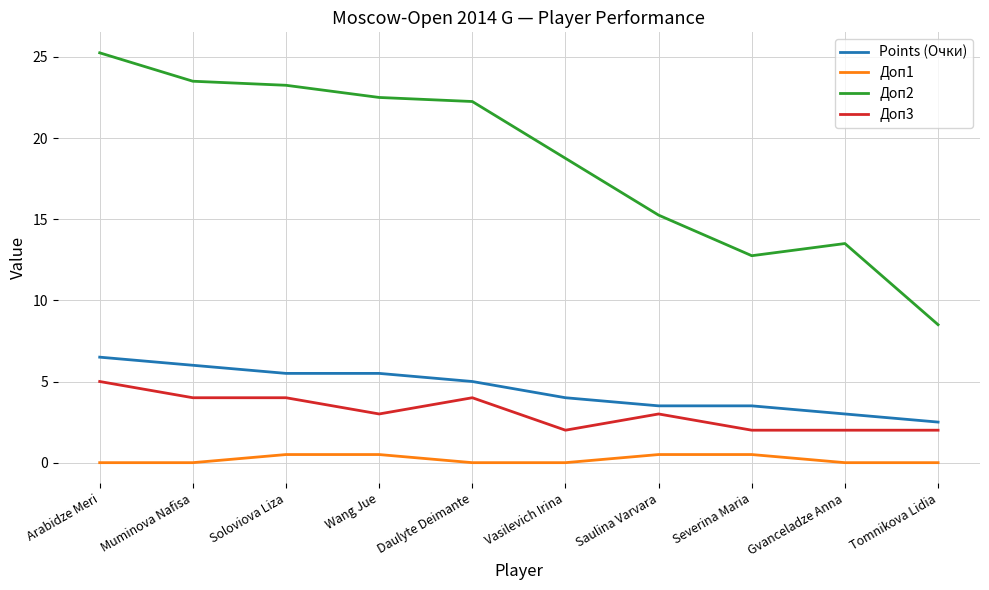

True or false: Points (Очки) and Доп2 intersect in this chart.

False